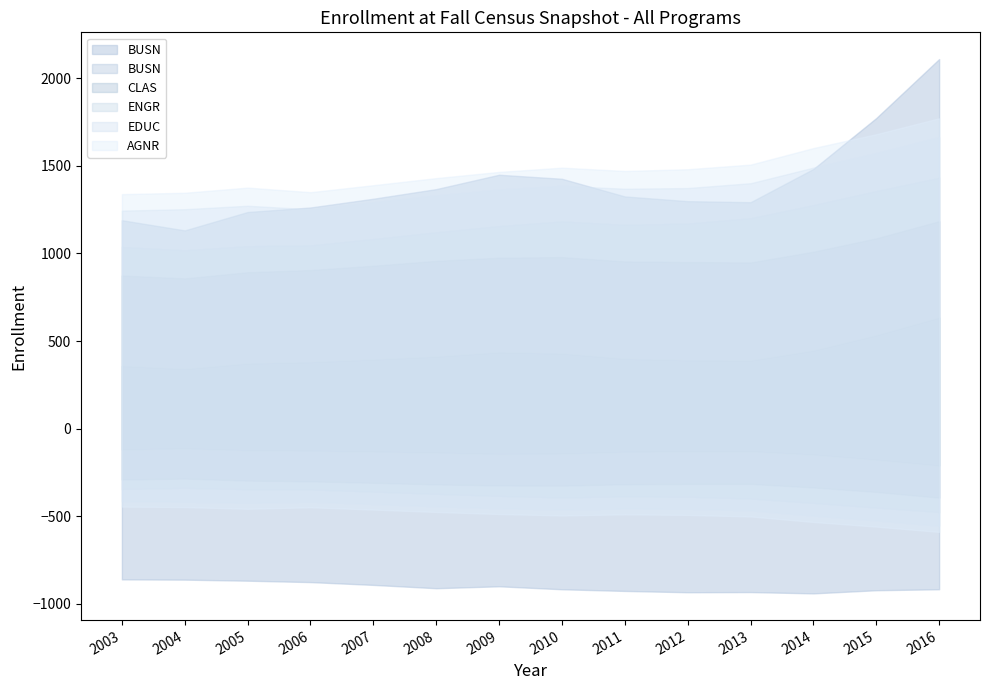

Rank the categories by EDUC value from highest to lowest.

2004, 2016, 2005, 2015, 2014, 2008, 2007, 2009, 2003, 2006, 2011, 2010, 2012, 2013